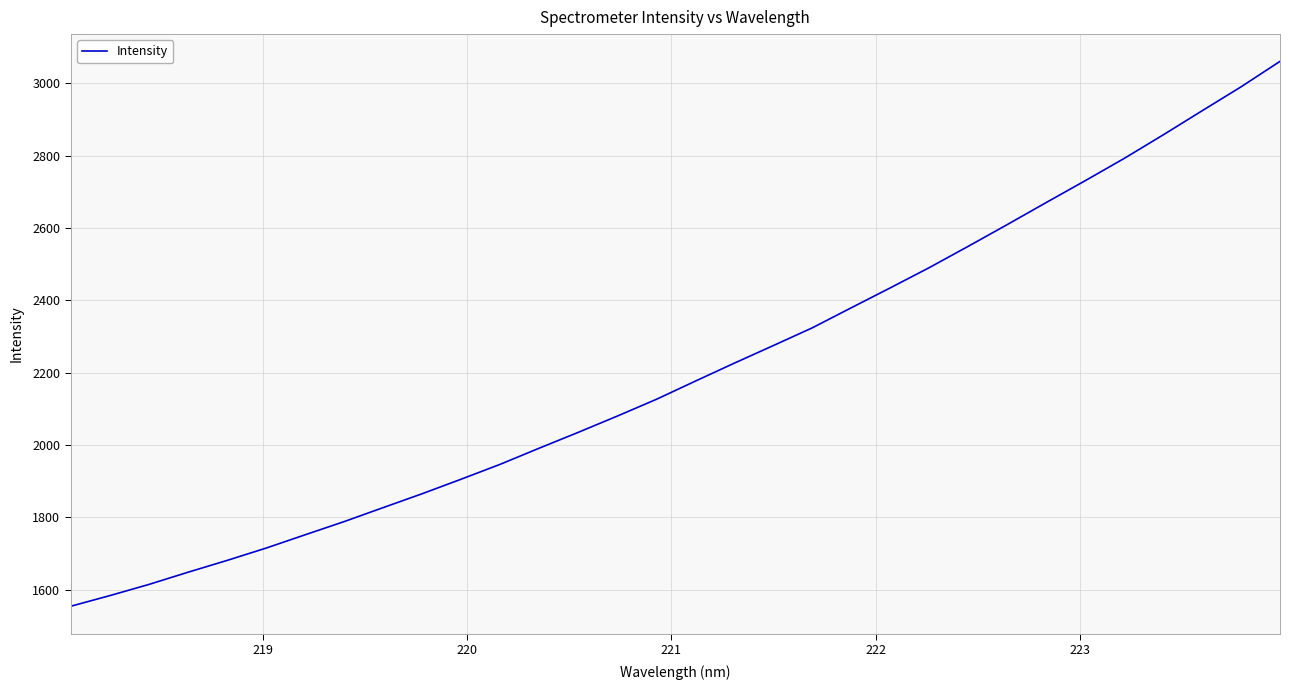

What is the minimum value shown in the chart?

1554.5